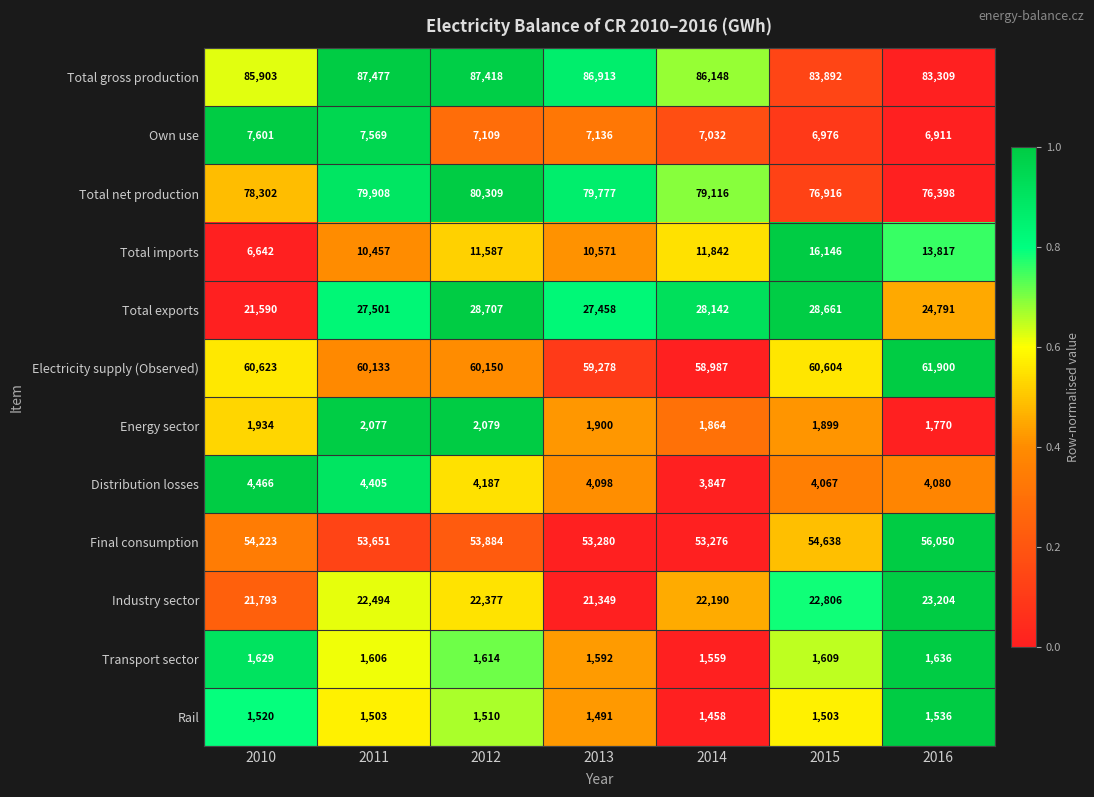

What is the maximum value shown in the chart?

87477